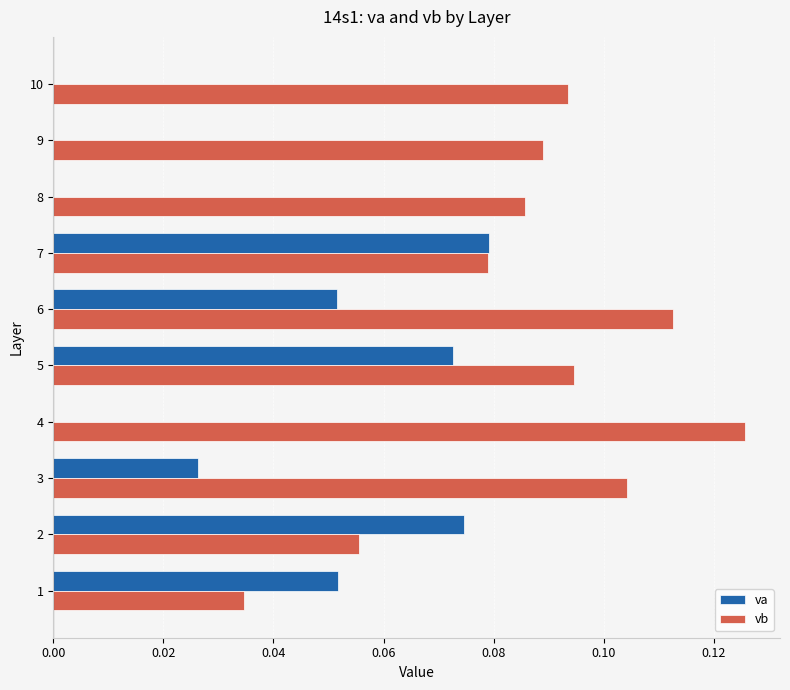

Which category has the highest value in the vb series?

4